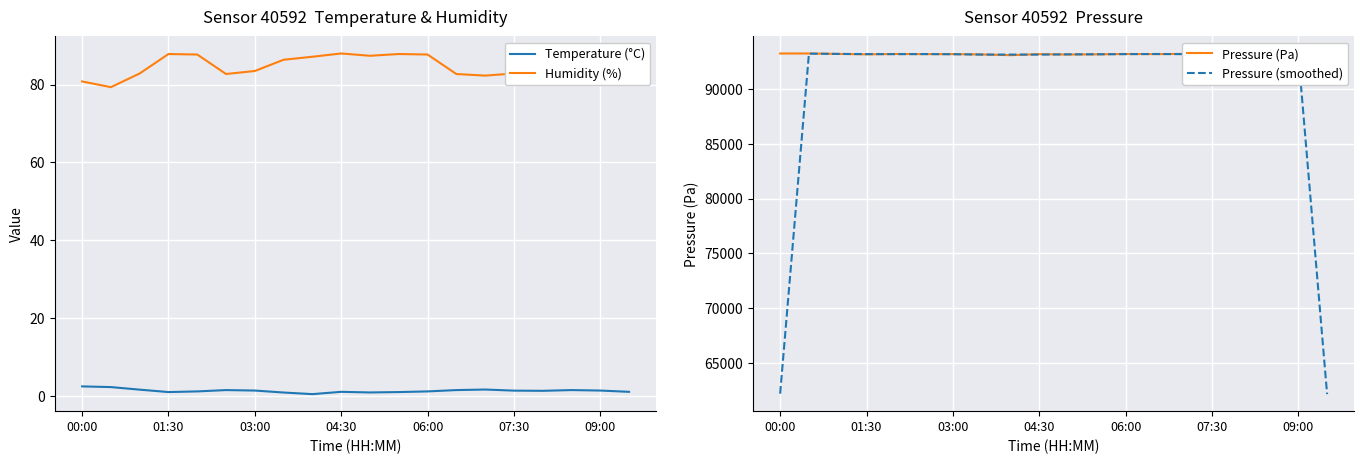

Reading right to left, list all the values displayed in this chart.

Temperature (°C): 1.0	1.3	1.4	1.3	1.3	1.6	1.4	1.1	0.9	0.8	1.0	0.4	0.8	1.3	1.4	1.1	0.9	1.6	2.2	2.4
Humidity (%): 88.0	83.5	82.7	83.1	82.8	82.3	82.7	87.7	87.8	87.4	88.0	87.1	86.4	83.5	82.7	87.7	87.8	82.8	79.3	80.8
Pressure (Pa): 93191.2	93194.2	93209.8	93170.3	93171.4	93211.5	93194.2	93206.0	93174.1	93156.5	93191.2	93098.7	93163.6	93194.2	93194.2	93206.0	93174.1	93211.8	93252.5	93250.3
Pressure (smoothed): 62128.4	93198.4	93191.4	93183.8	93184.4	93192.3	93203.9	93191.4	93178.9	93173.9	93148.8	93151.1	93152.1	93184.0	93198.1	93191.4	93197.3	93212.8	93238.2	62167.6